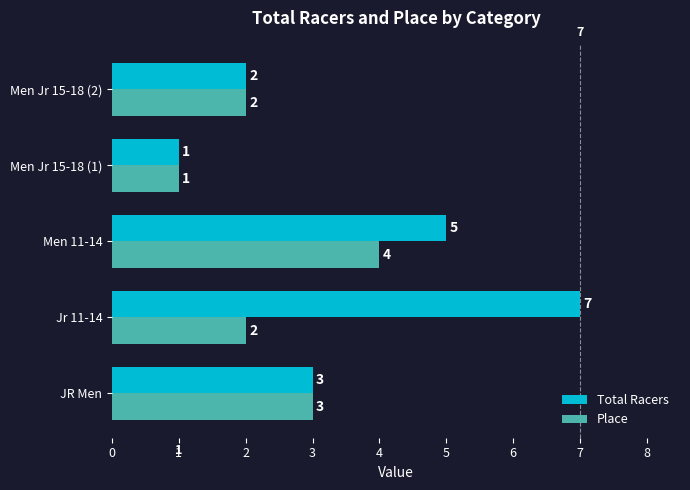

Which series has the largest range (max minus min)?

Total Racers